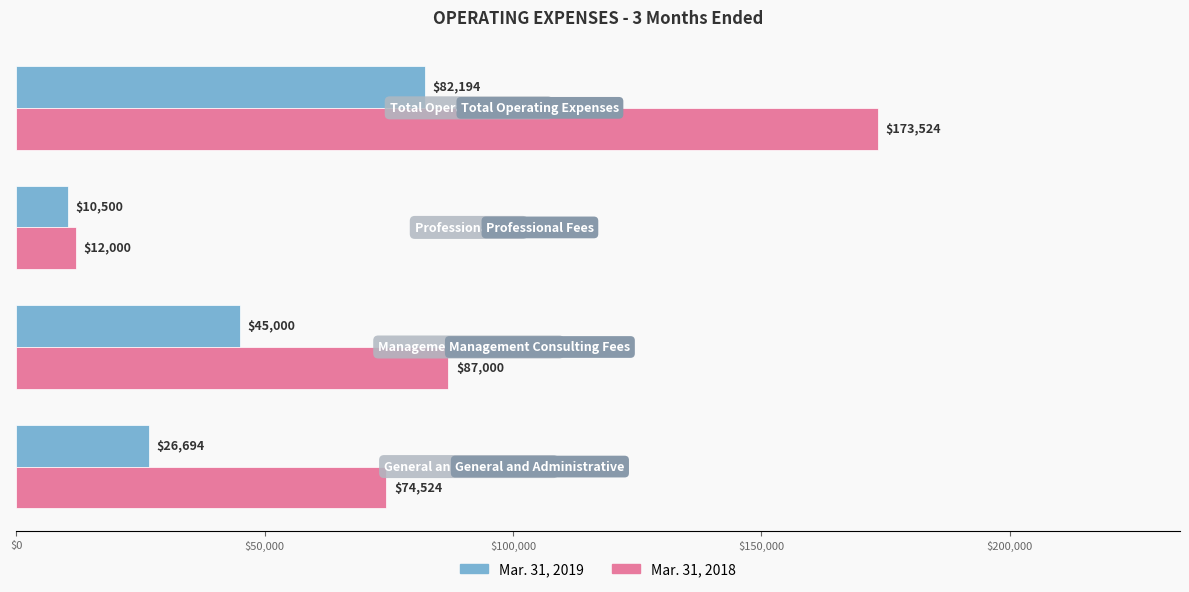

Which series has the largest total across all categories?

Mar. 31, 2018